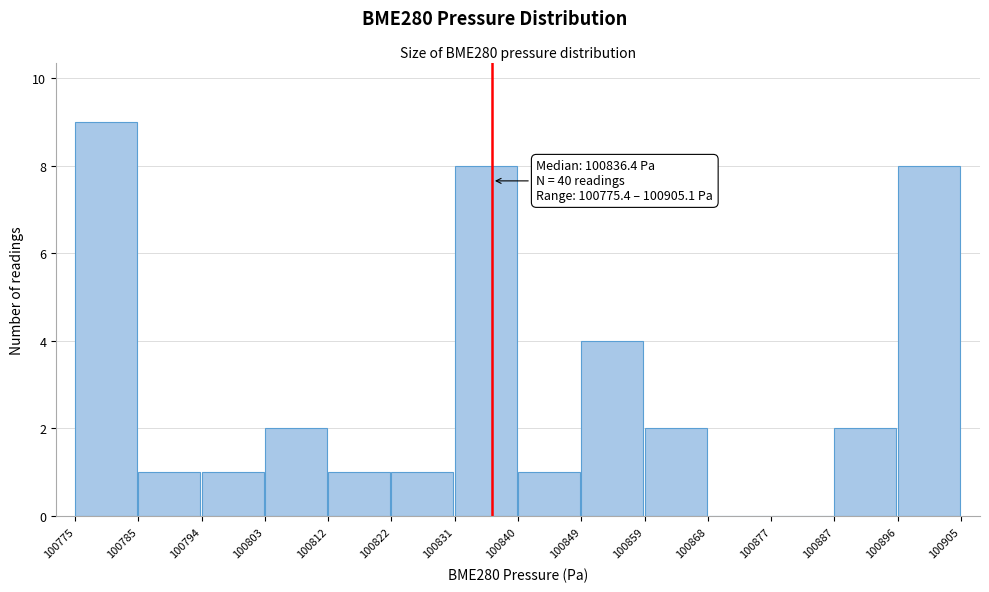

Which range on the x-axis has the tallest bar?

100775 to 100785